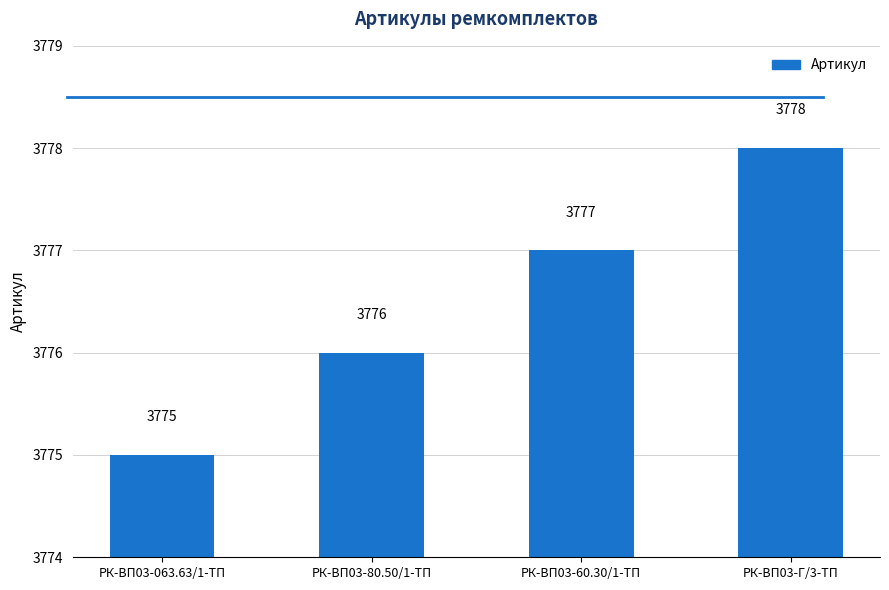

Between РК-ВП03-60.30/1-ТП and РК-ВП03-80.50/1-ТП, which is larger?

РК-ВП03-60.30/1-ТП